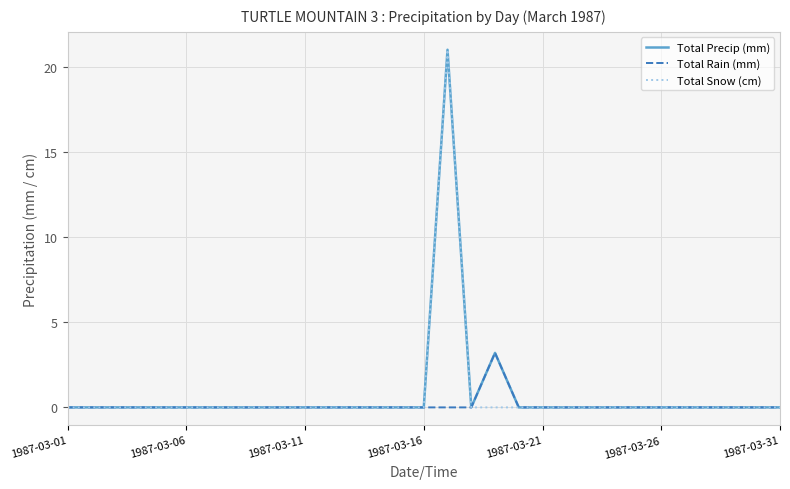

What is the maximum value shown in the chart?

21.0